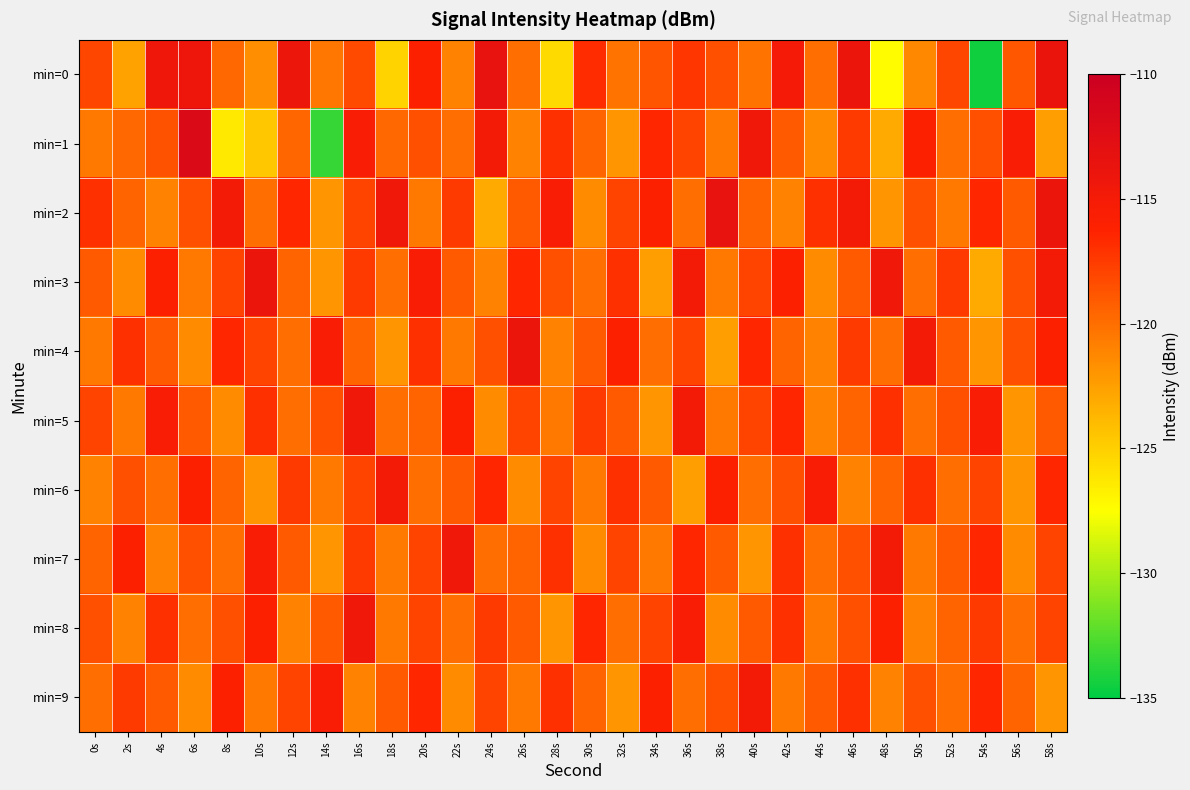

Which series has the largest total across all categories?

min=2